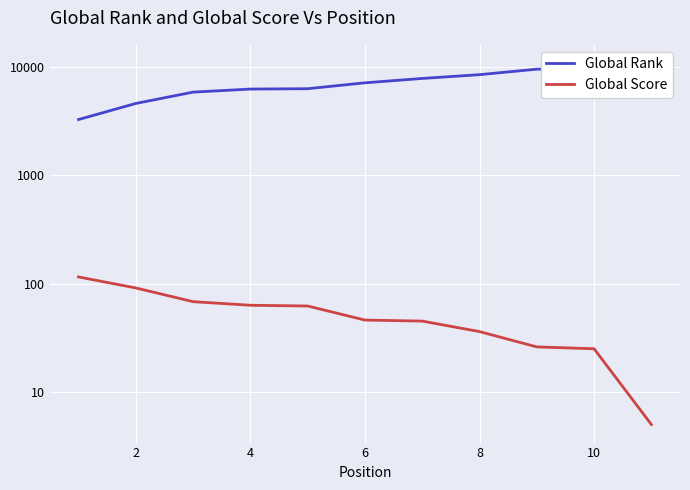

At 10, list the series in order from smallest to largest.

Global Score, Global Rank